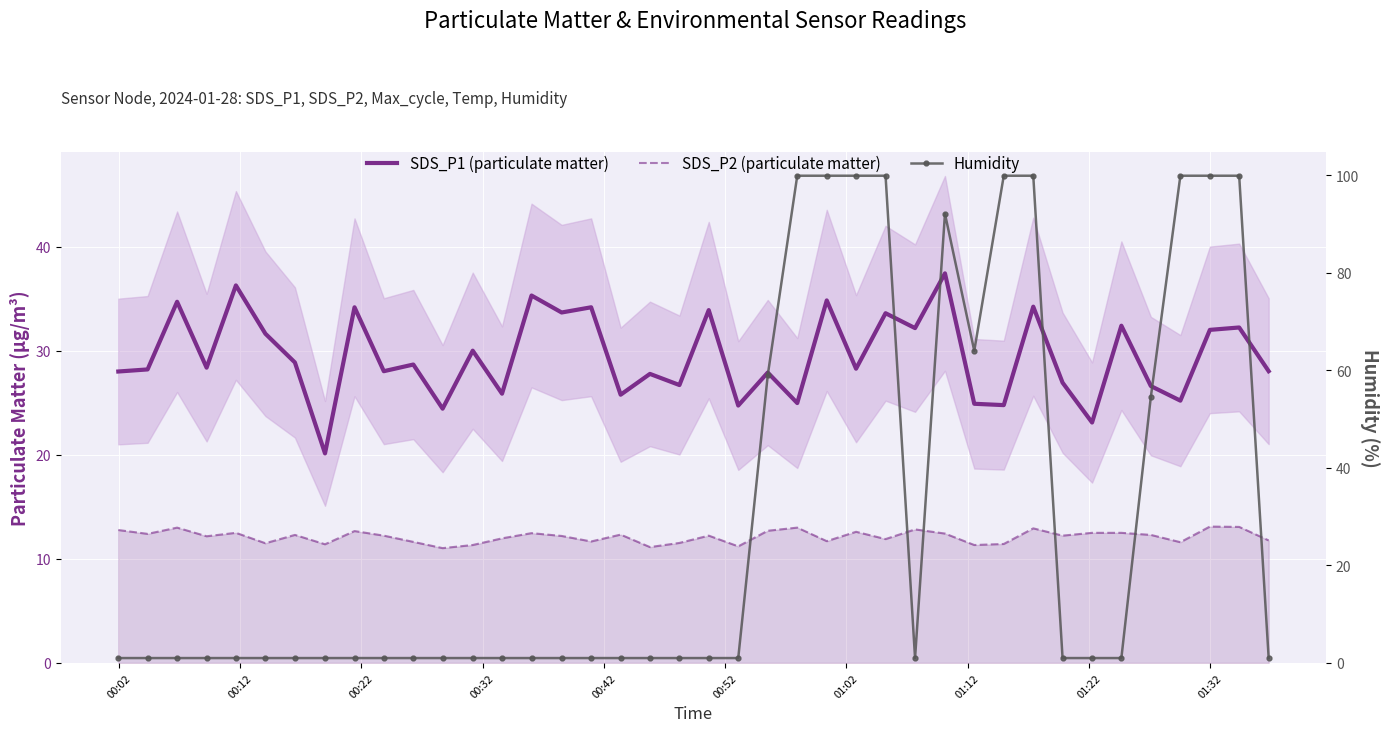

The value of SDS_P2 (particulate matter) at 01:22 is 12.7. True or false?

True